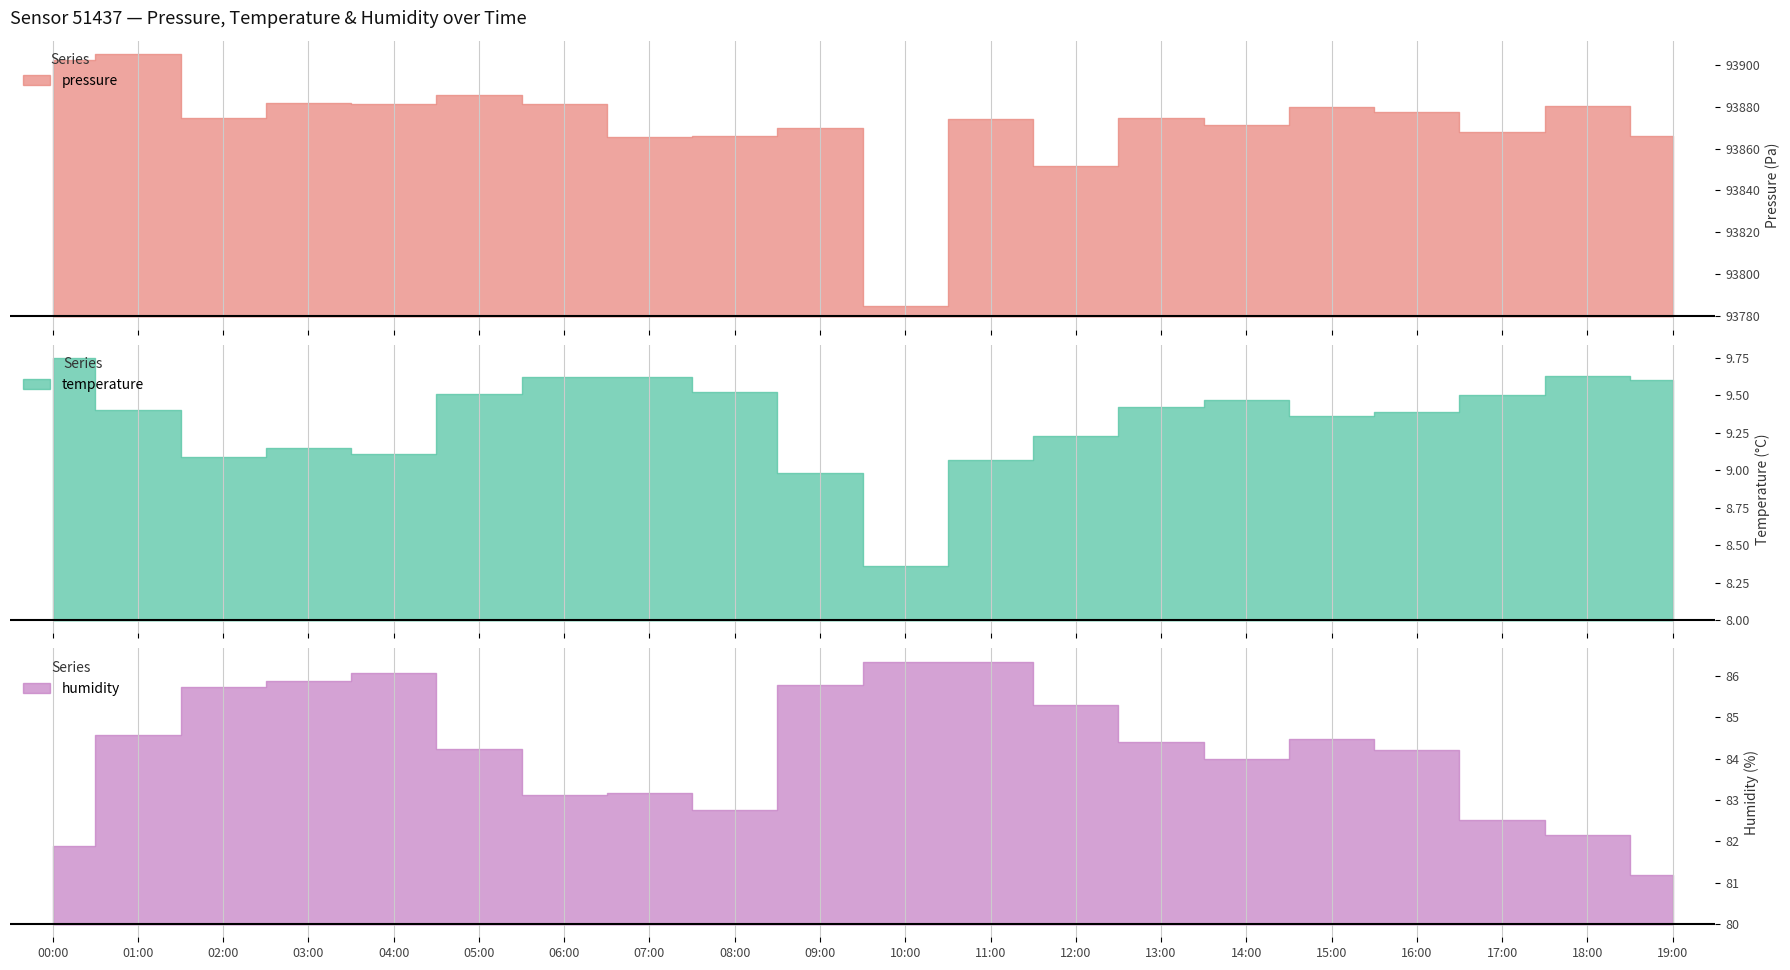

Reading left to right, extract all data points from this chart.

pressure: 00:00=93902.2	01:00=93905.1	02:00=93874.5	03:00=93881.5	04:00=93881.1	05:00=93885.4	06:00=93881.2	07:00=93865.6	08:00=93866.0	09:00=93869.9	10:00=93784.8	11:00=93873.9	12:00=93851.7	13:00=93874.3	14:00=93871.1	15:00=93879.6	16:00=93877.4	17:00=93868.0	18:00=93880.2	19:00=93865.8
temperature: 00:00=9.8	01:00=9.4	02:00=9.1	03:00=9.2	04:00=9.1	05:00=9.5	06:00=9.6	07:00=9.6	08:00=9.5	09:00=9.0	10:00=8.4	11:00=9.1	12:00=9.2	13:00=9.4	14:00=9.5	15:00=9.4	16:00=9.4	17:00=9.5	18:00=9.6	19:00=9.6
humidity: 00:00=81.9	01:00=84.6	02:00=85.7	03:00=85.9	04:00=86.1	05:00=84.2	06:00=83.1	07:00=83.2	08:00=82.8	09:00=85.8	10:00=86.3	11:00=86.3	12:00=85.3	13:00=84.4	14:00=84.0	15:00=84.5	16:00=84.2	17:00=82.5	18:00=82.2	19:00=81.2